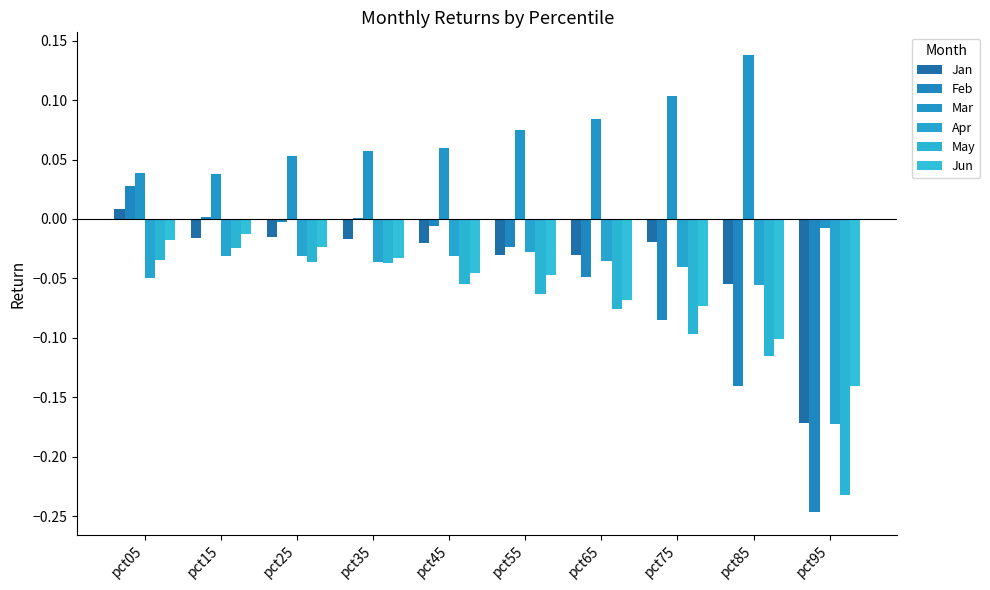

At which category is the sum across all series the highest?

pct05